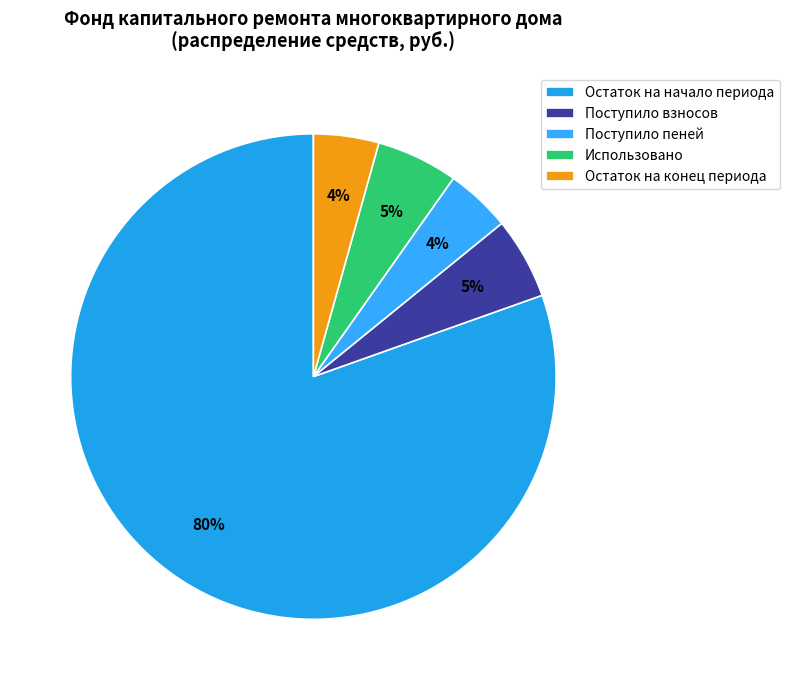

Does any single category account for the majority?

Yes